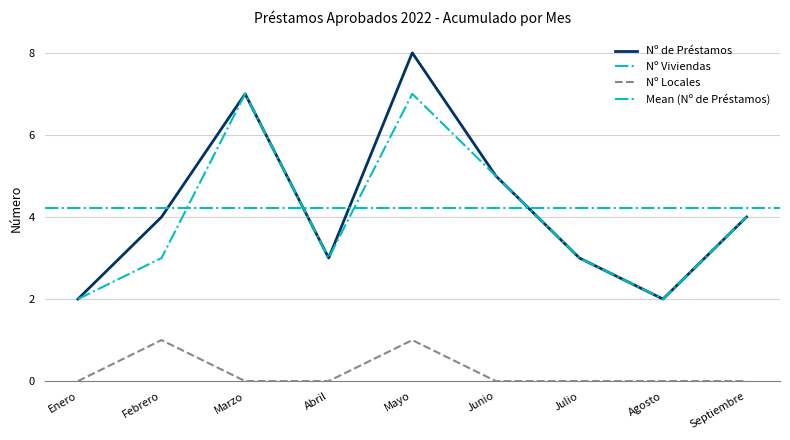

What is the spread (max minus min) of values at Septiembre?

4